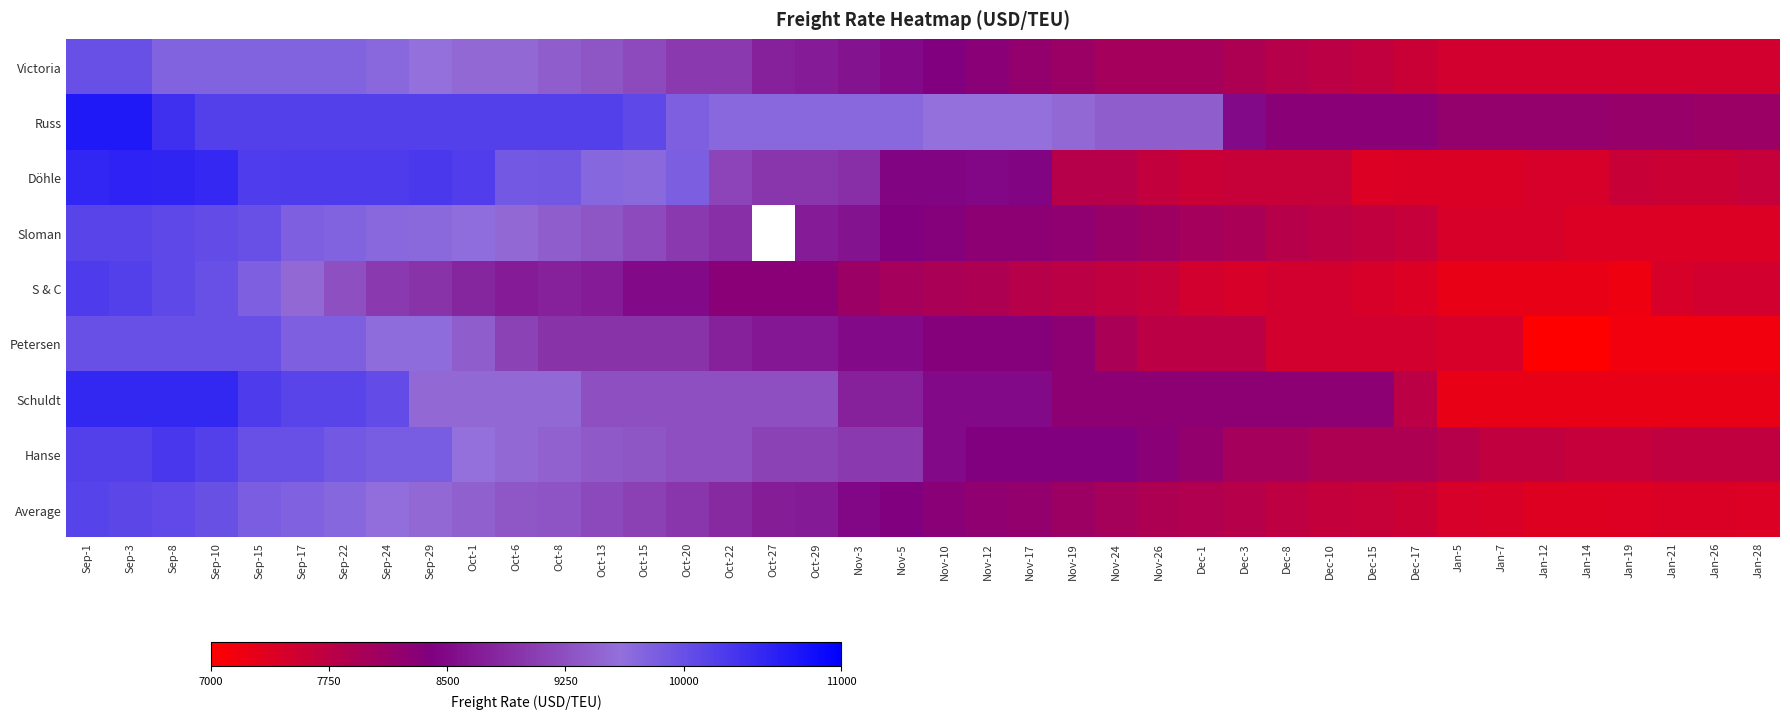

What is the greatest value displayed?

10700.0